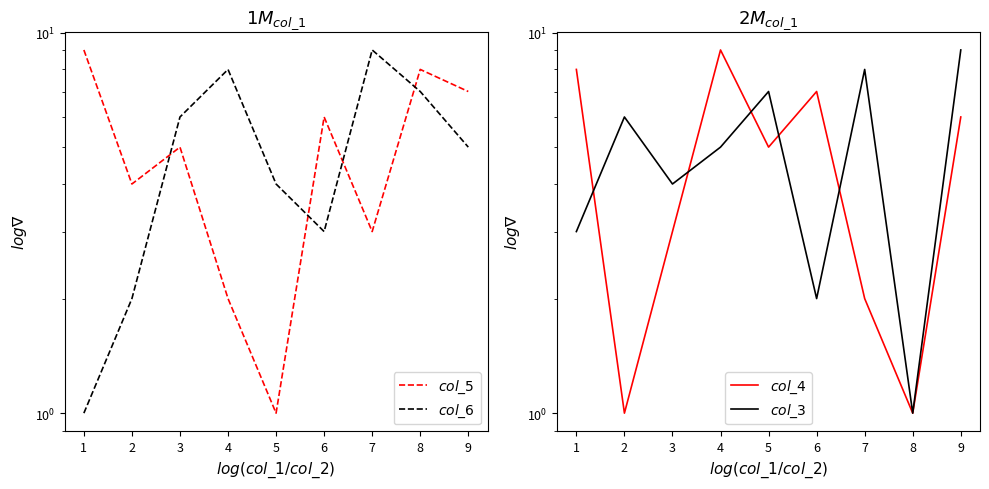

Is it true that $col\_5$ equals 3 at 6?

False